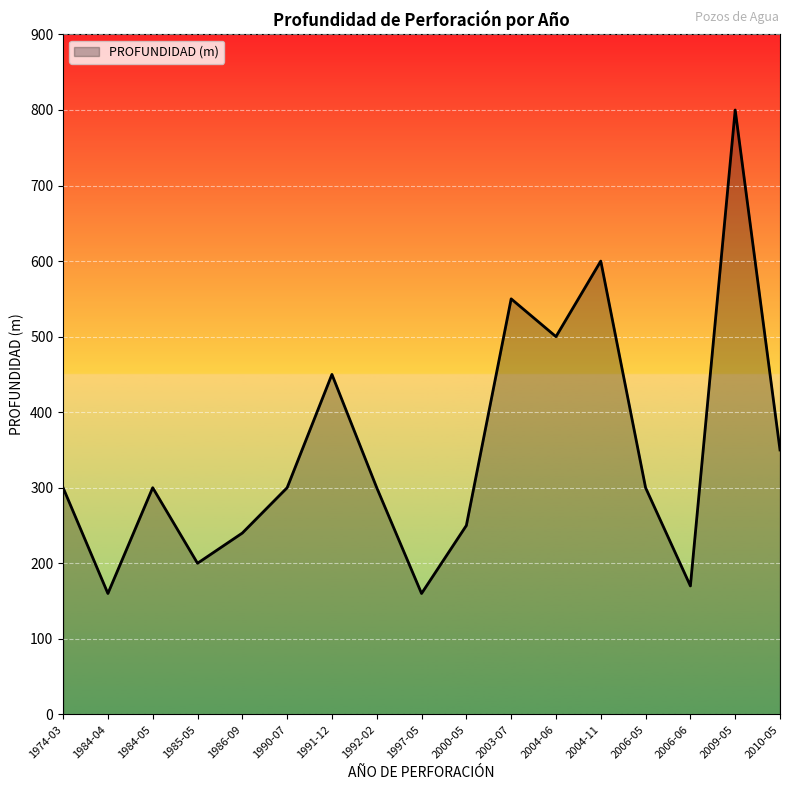

The value at 2006-05 is 433. True or false?

False